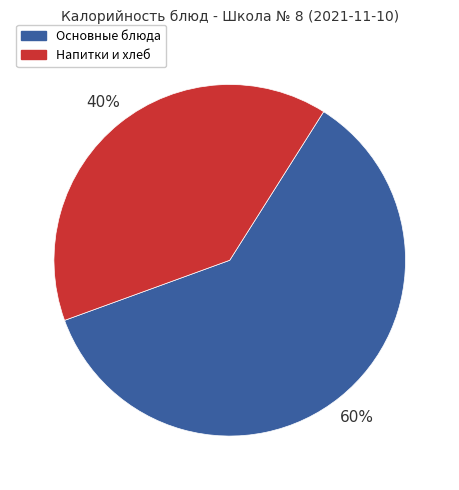

Approximately how many times larger is the value at Напитки и хлеб compared to Основные блюда?

0.7